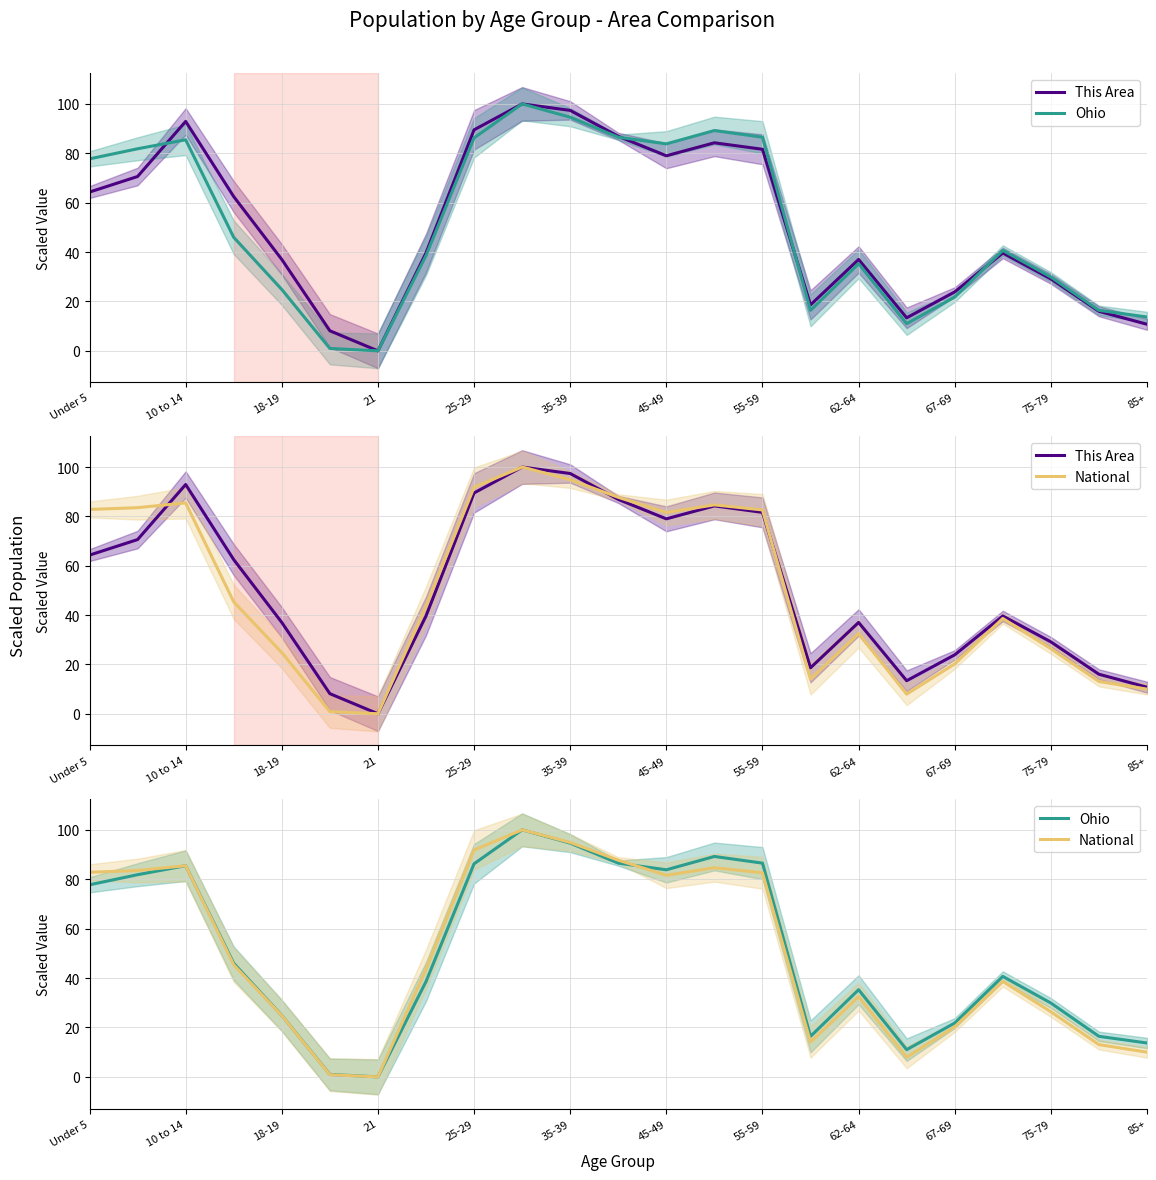

Is the value of National at Under 5 greater than the value of Ohio at 55-59?

Yes